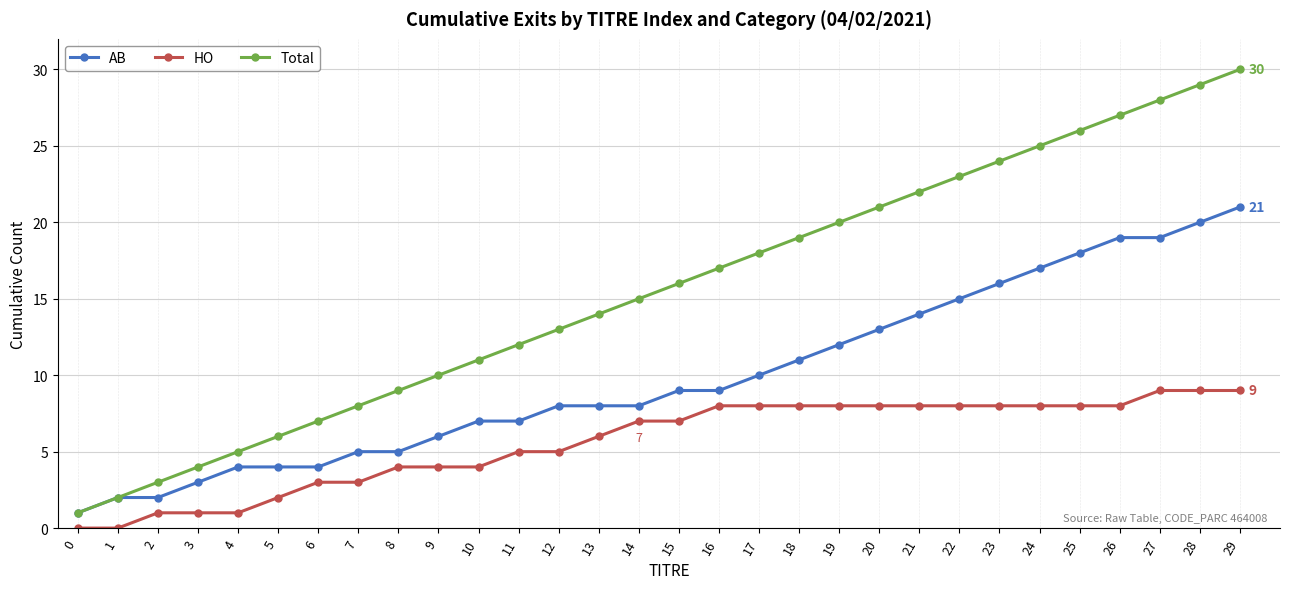

How many lines are shown in the chart?

3